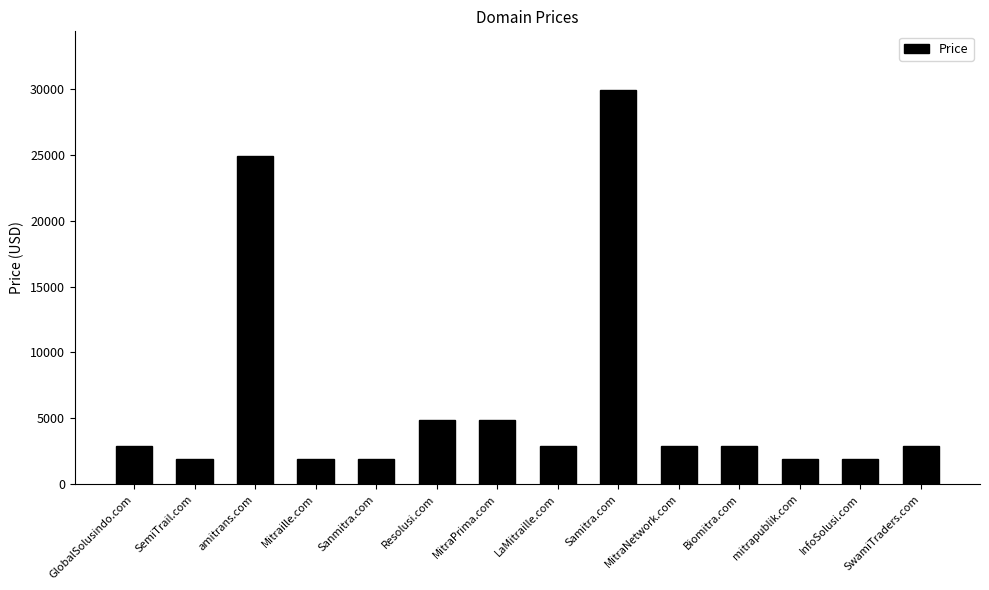

How many series are shown in this chart?

1